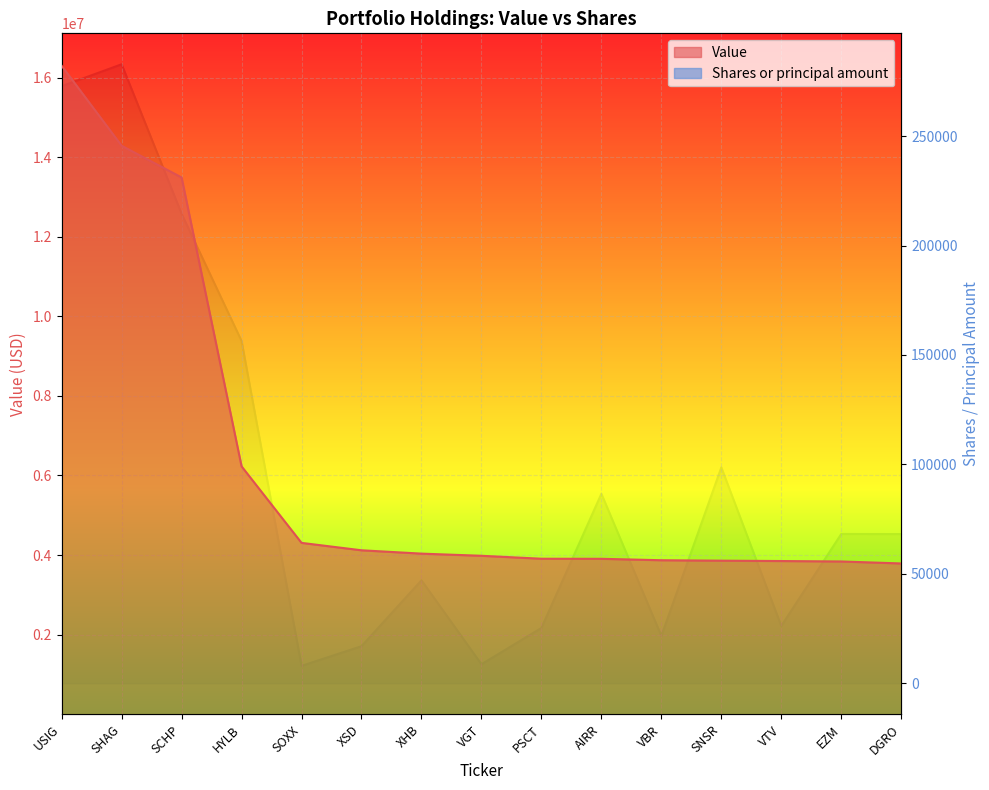

True or false: Shares or principal amount and Value cross at least once.

False